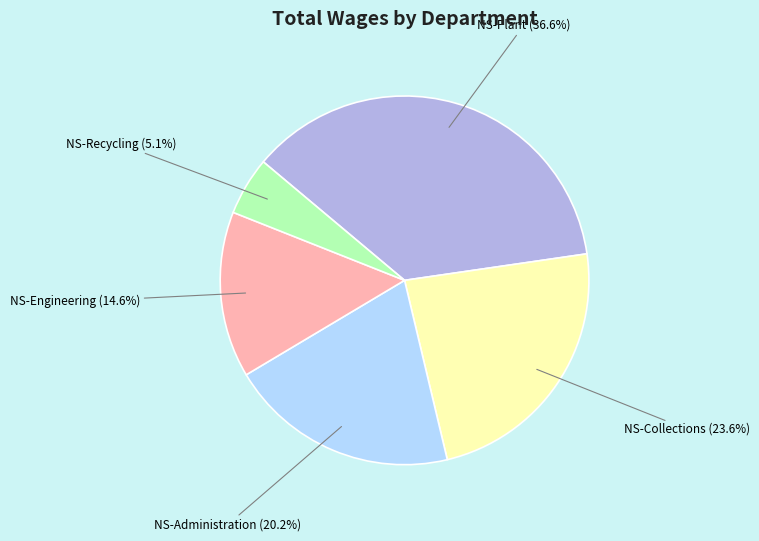

True or false: NS-Recycling accounts for 20% of the total.

False